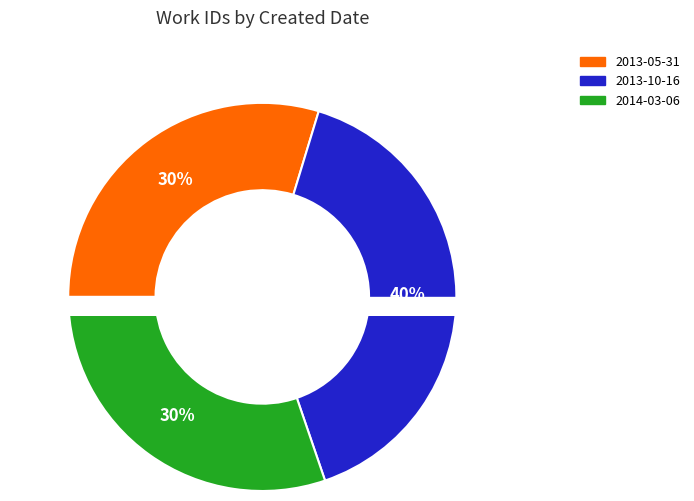

Rank the categories by value from highest to lowest.

2013-10-16, 2014-03-06, 2013-05-31